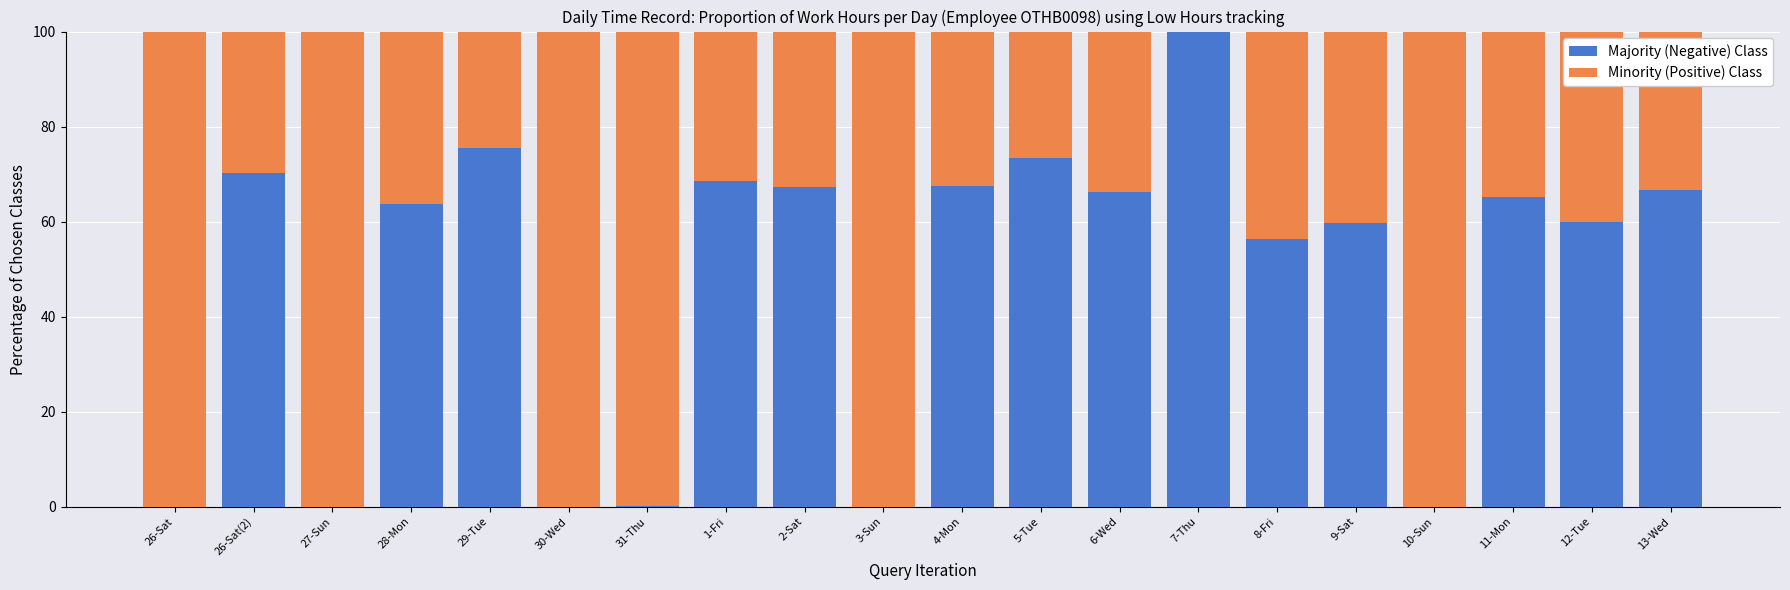

What is the total value across all series at 12-Tue?

100.0